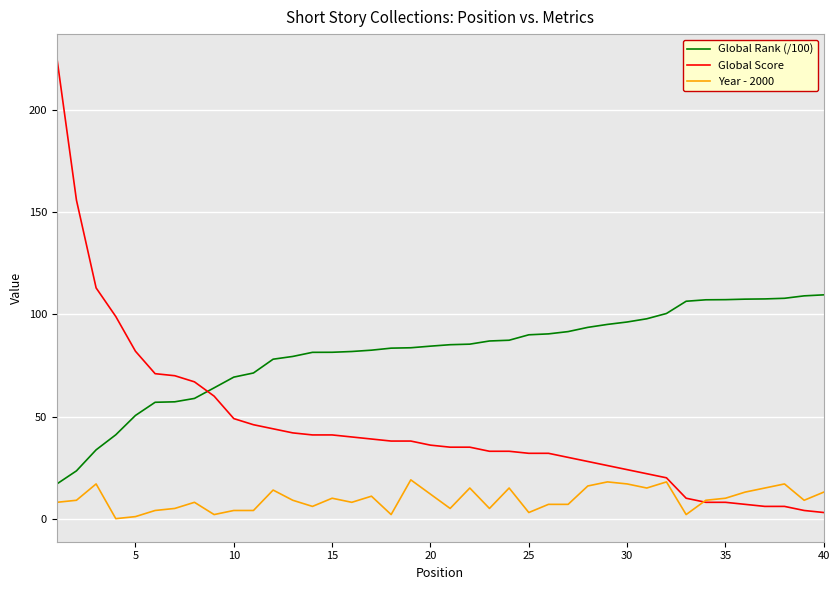

Which series has the largest total across all categories?

Global Rank (/100)